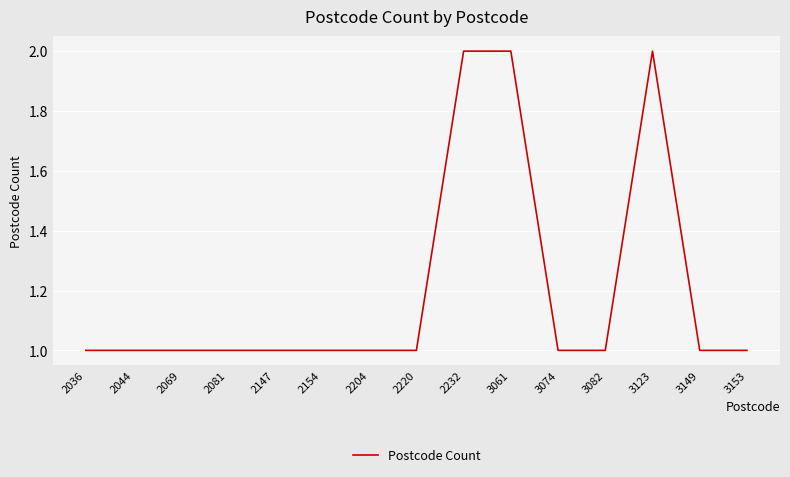

Approximately how many times larger is the value at 2044 compared to 2081?

1.0